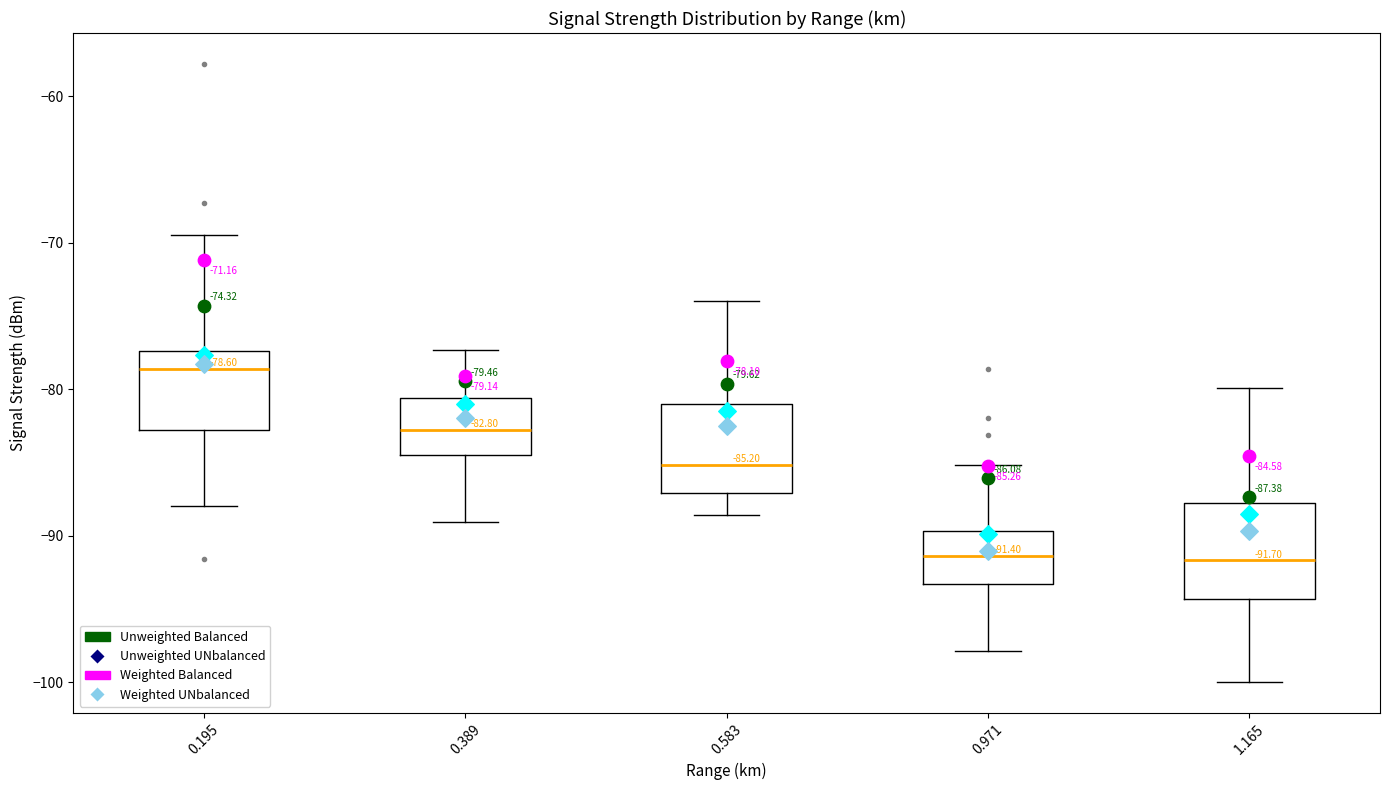

Which box's median line is the highest?

0.195